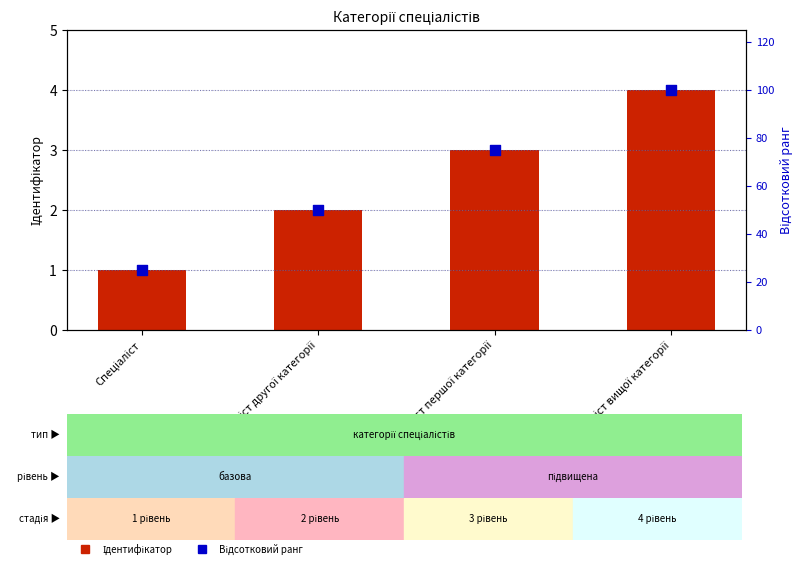

What are all the series names shown in the legend?

Ідентифікатор, Відсотковий ранг